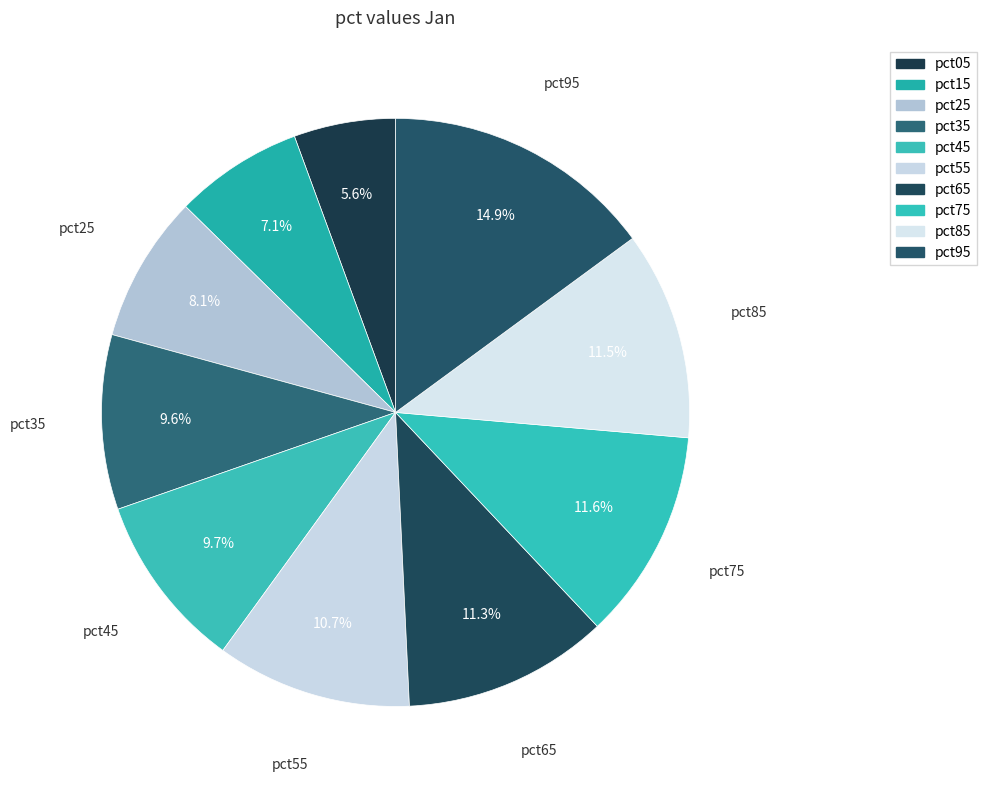

Which category has the biggest portion of the pie?

pct95